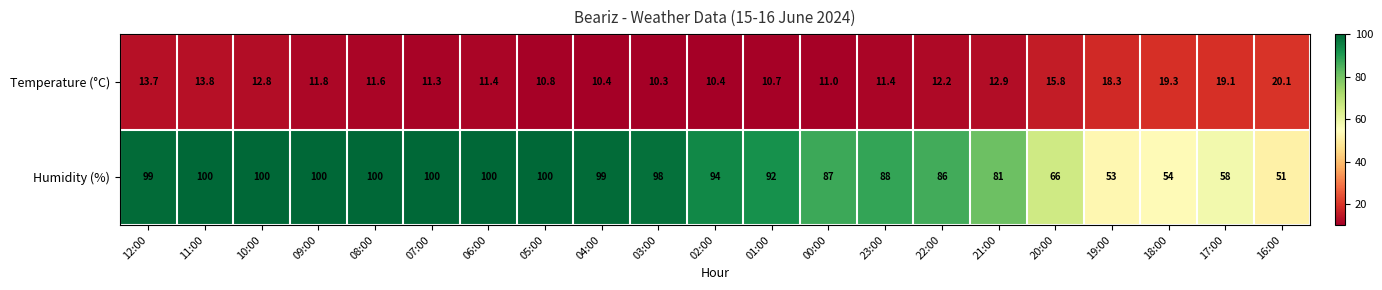

What is the difference between the highest and lowest values at 06:00?

88.6